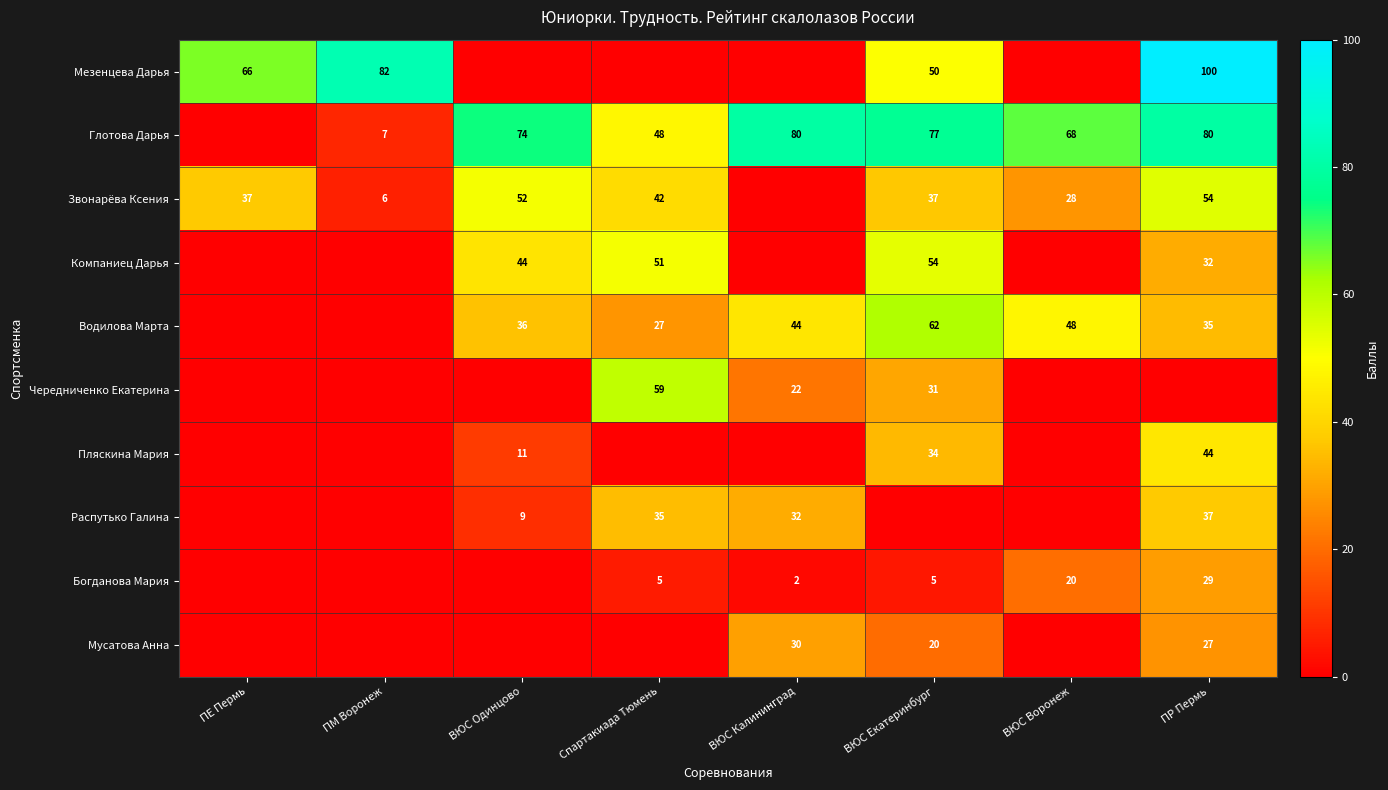

What is the spread (max minus min) of values at ВЮС Воронеж?

68.0